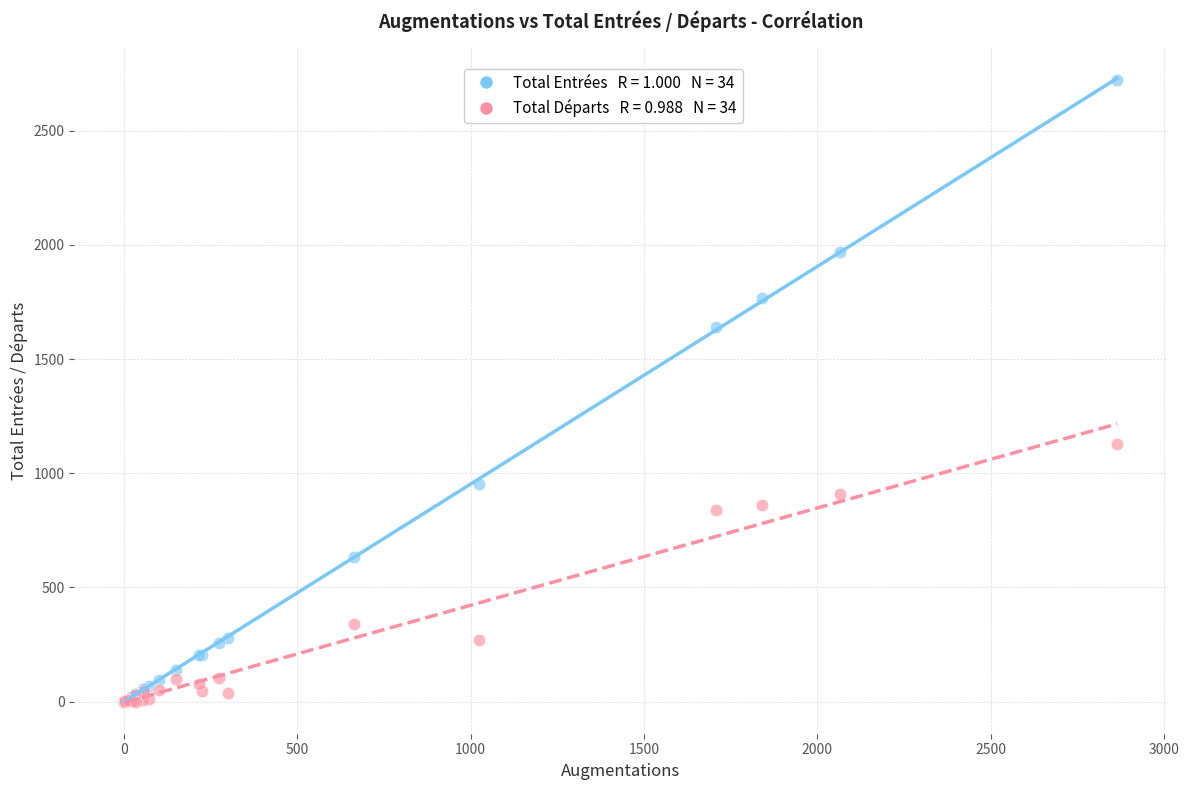

Across all series, what Y value is closest to 1360?

1128